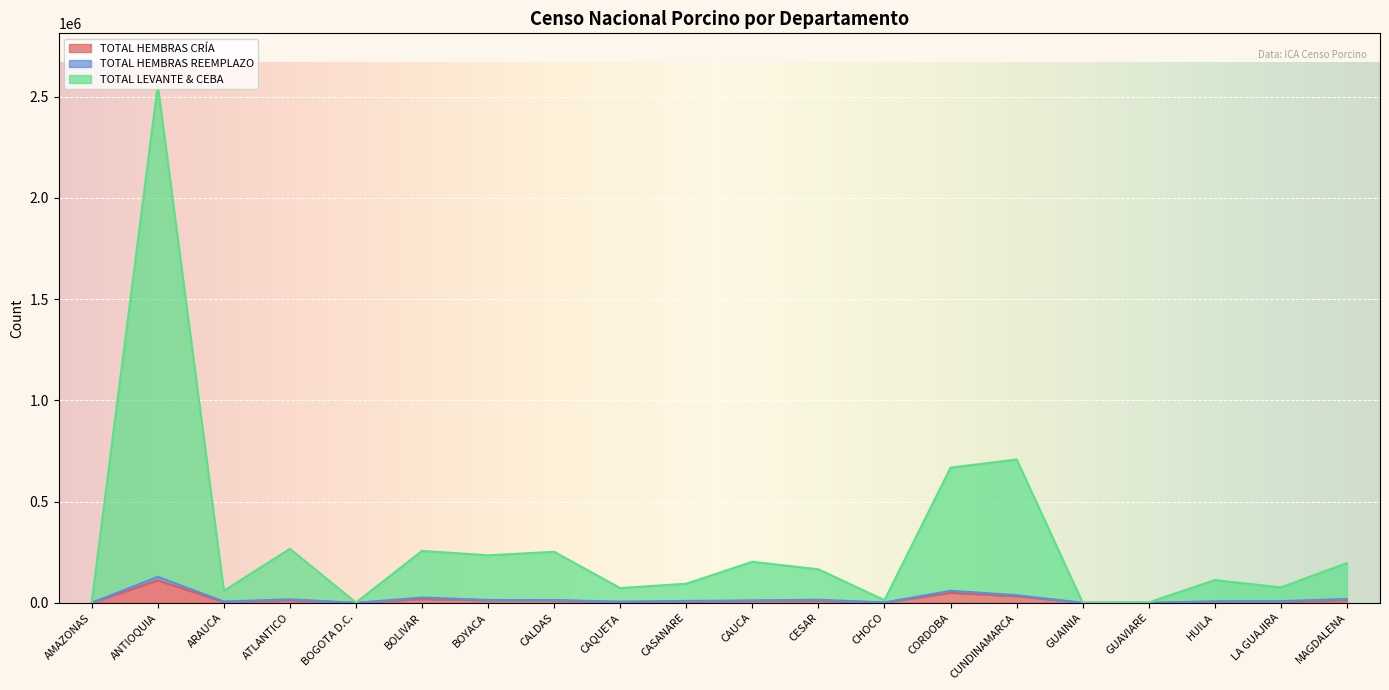

What is the difference between the TOTAL HEMBRAS CRÍA values at CAQUETA and GUAVIARE?

4514